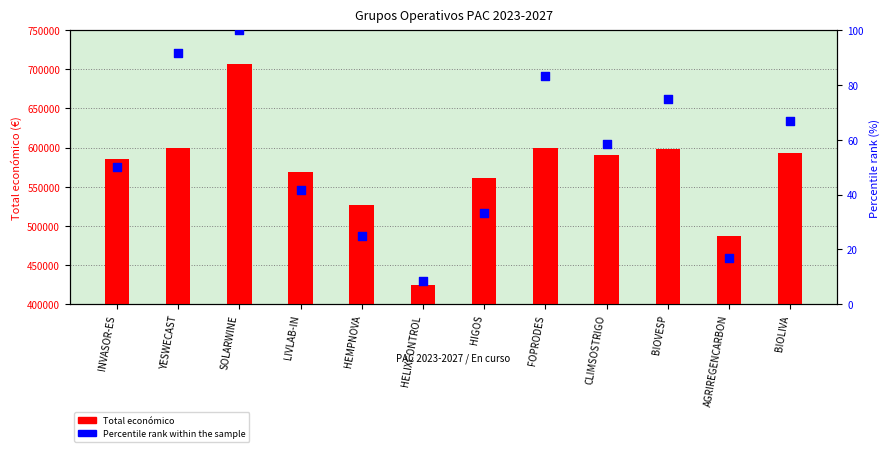

At how many categories does at least one series exceed 386126?

12